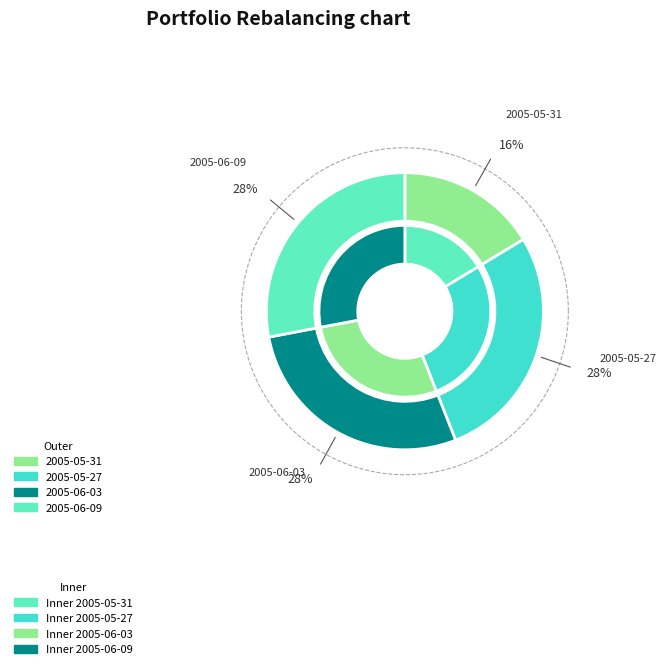

Which category has the biggest portion of the pie?

2005-06-09